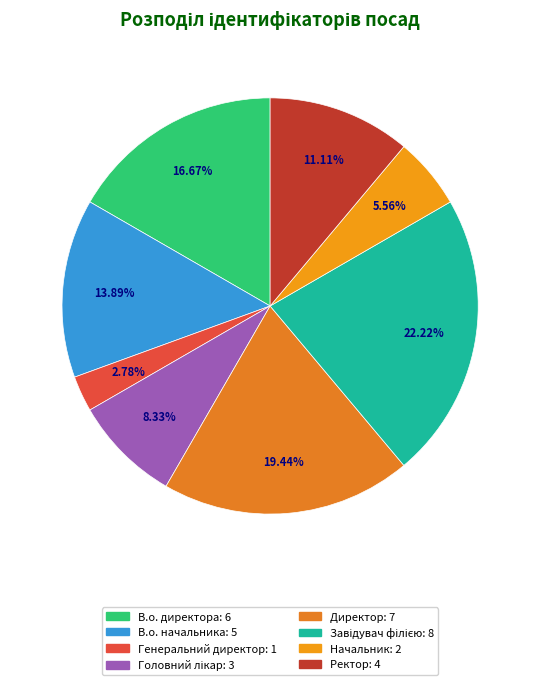

What is the ratio of the value at Завідувач філією to the value at Генеральний директор?

8.0